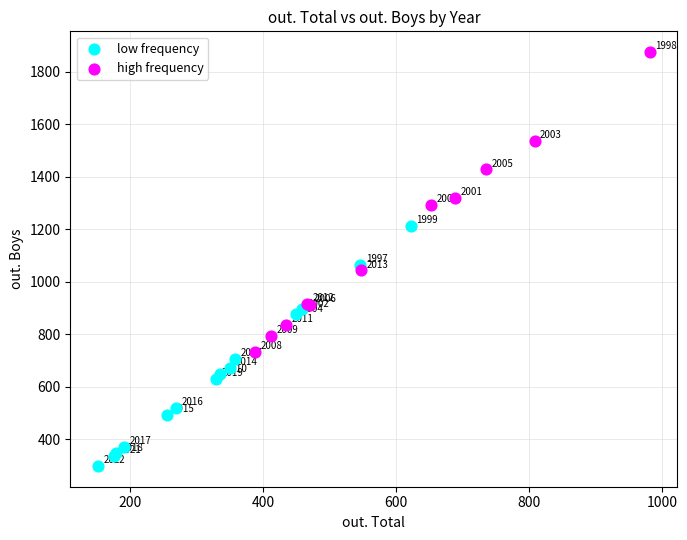

Which series contains the lowest Y value?

low frequency